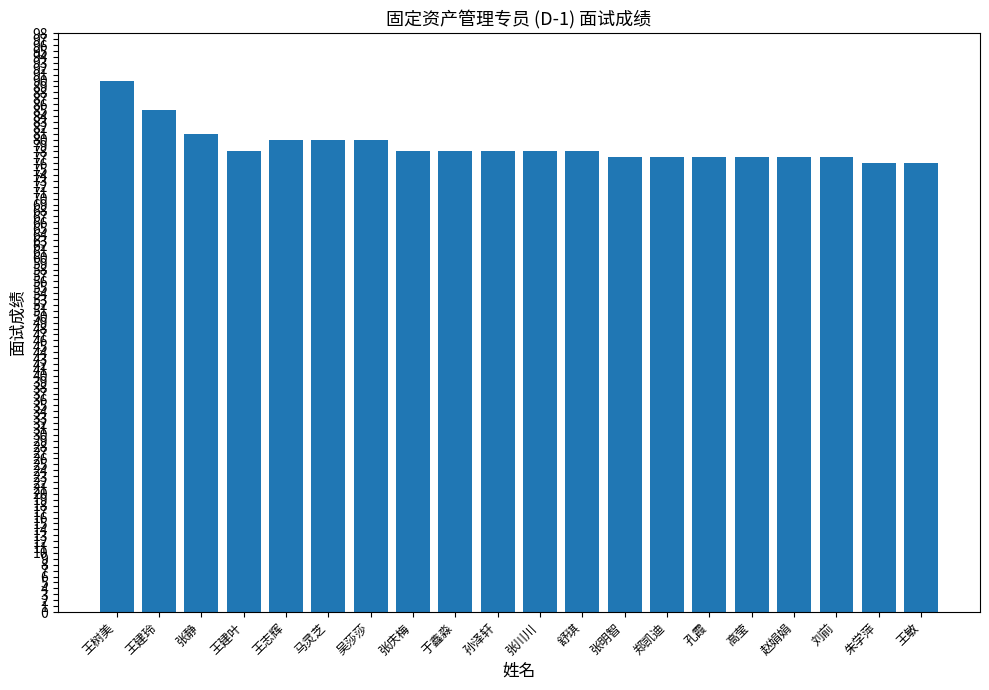

Approximately how many times larger is the value at 张庆梅 compared to 舒琪?

1.0